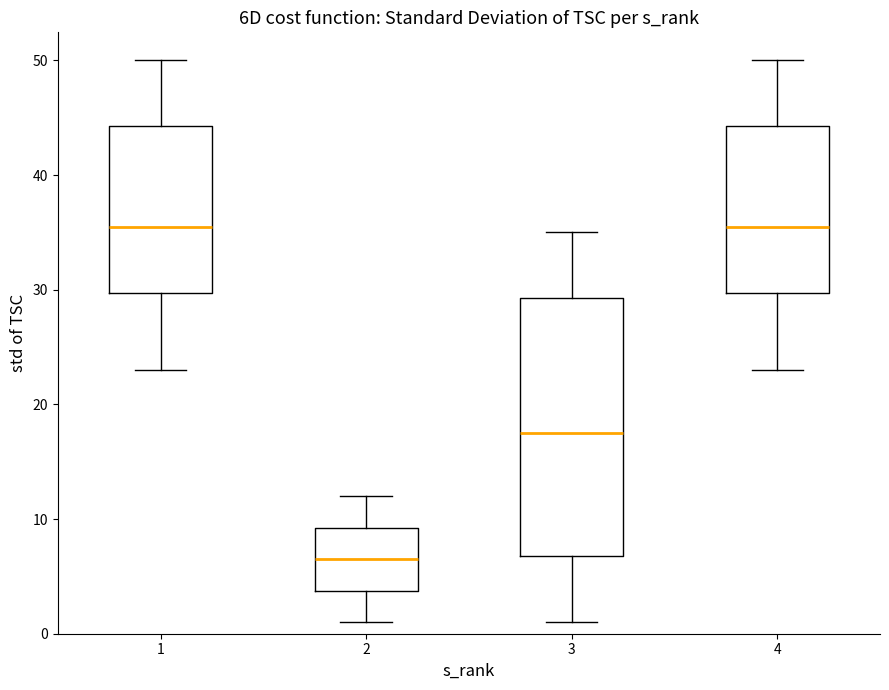

Reading left to right, read every box against the y-axis: the position of its median line, the range the box covers, and the ends of its whiskers. The values are not printed on the chart, so give them approximately, as read against the axis.

1: median 36, box 30 to 44, whiskers 23 to 50
2: median 7, box 4 to 9, whiskers 1 to 12
3: median 18, box 7 to 29, whiskers 1 to 35
4: median 36, box 30 to 44, whiskers 23 to 50